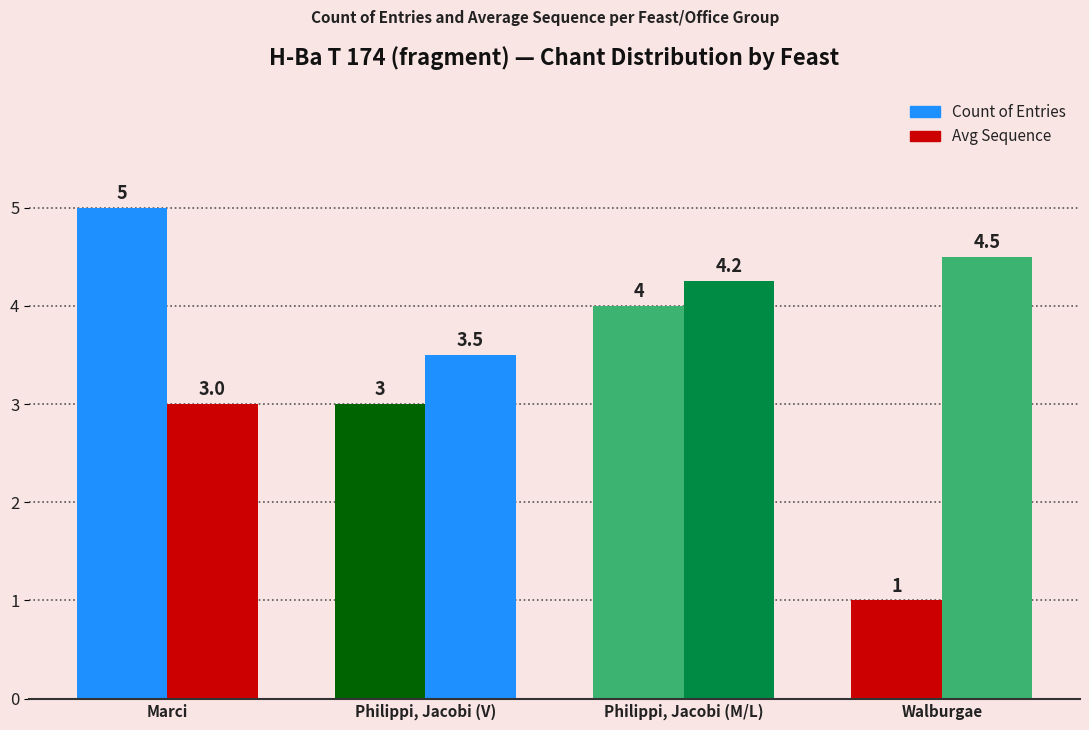

Which category has the highest value across all series?

Marci